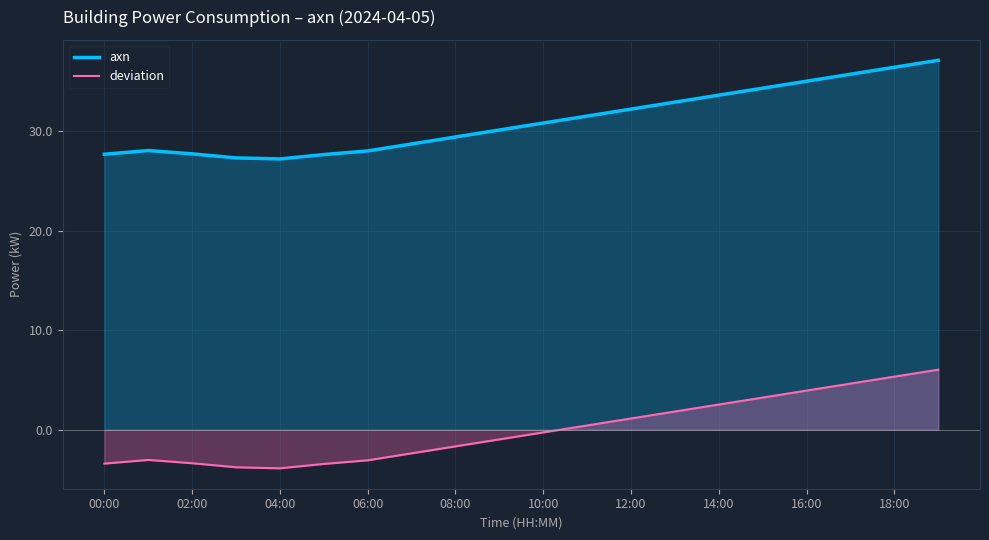

Rank the series by their maximum value, from highest to lowest.

axn, deviation